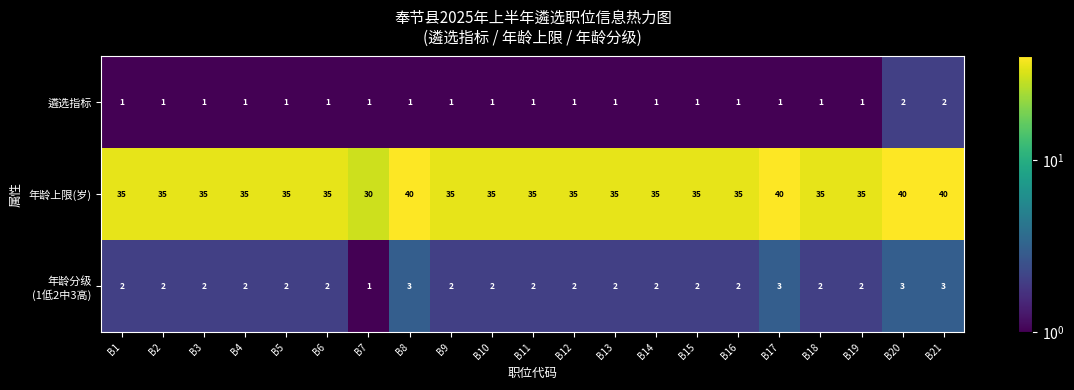

What is the spread (max minus min) of values at B21?

38